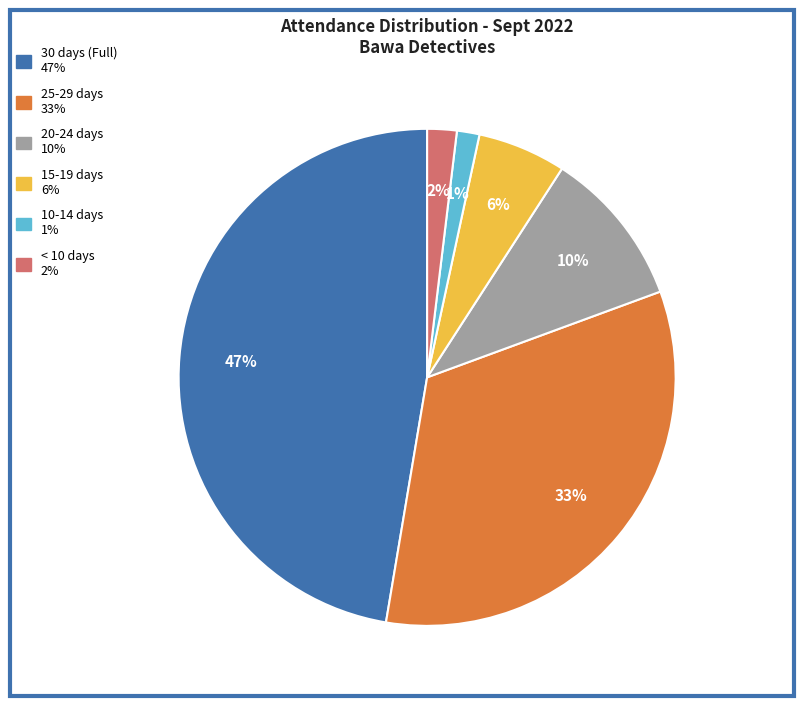

Count the number of slices in the pie.

6